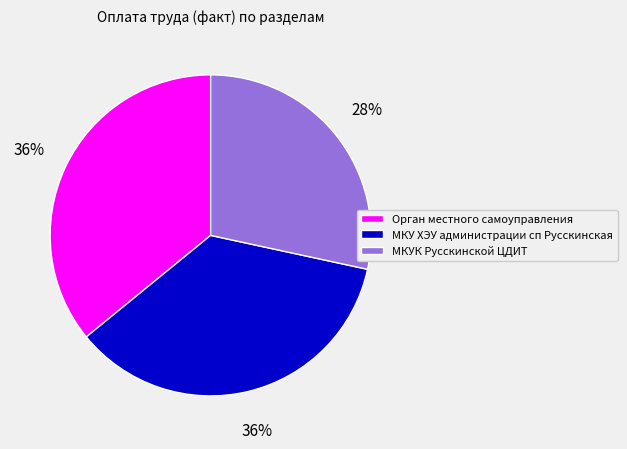

What is the smallest slice in the pie chart?

МКУК Русскинской ЦДИТ